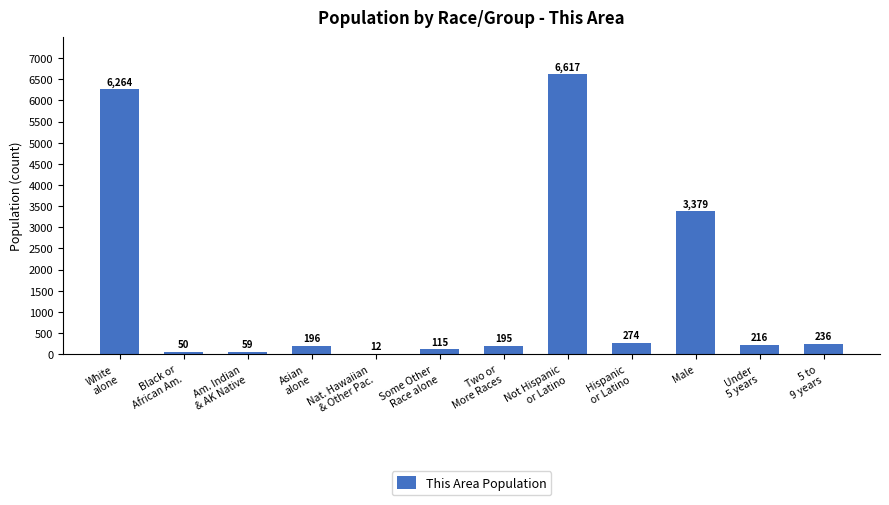

What is the maximum value shown in the chart?

6617